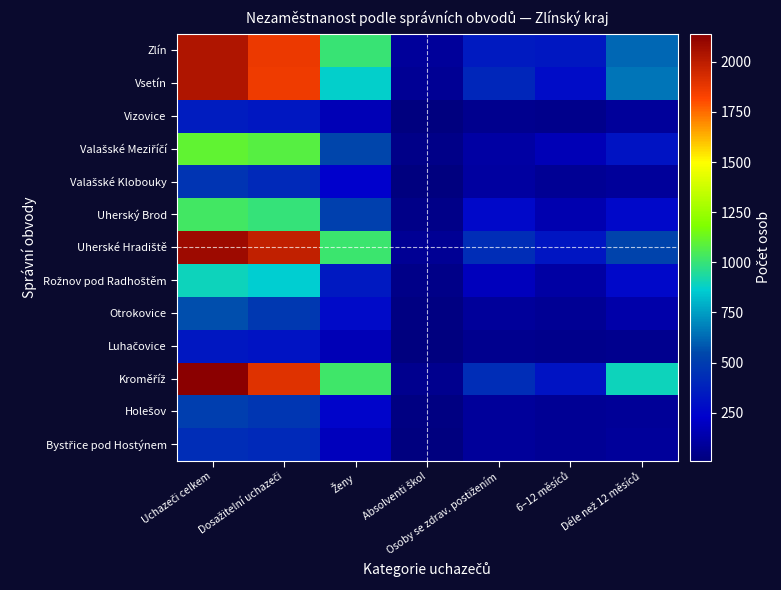

Rank the series by their maximum value, from lowest to highest.

Luhačovice, Vizovice, Bystřice pod Hostýnem, Valašské Klobouky, Holešov, Otrokovice, Rožnov pod Radhoštěm, Uherský Brod, Valašské Meziříčí, Vsetín, Zlín, Uherské Hradiště, Kroměříž